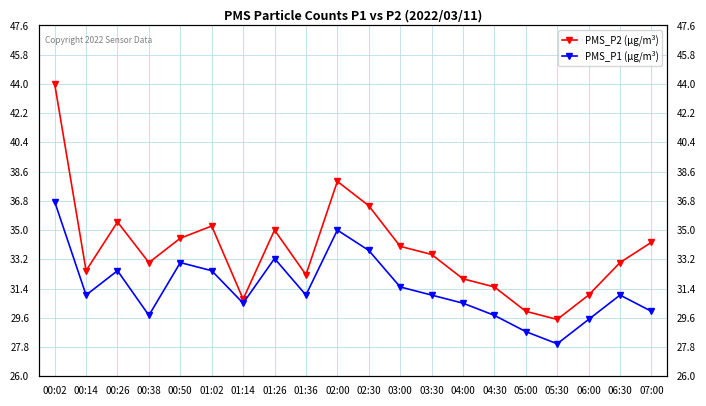

What is the value of the PMS_P1 point at the 19th from the left?

33.0